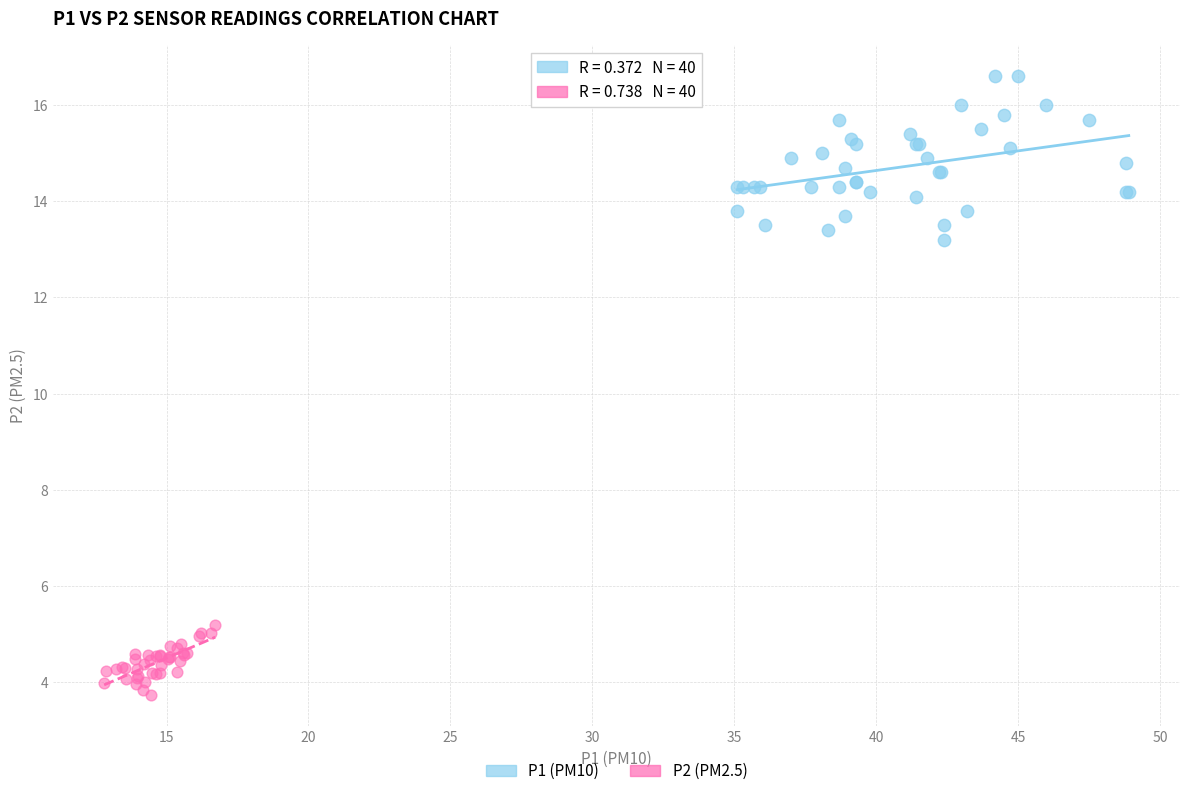

Which series reaches the maximum Y coordinate?

P1 (PM10)